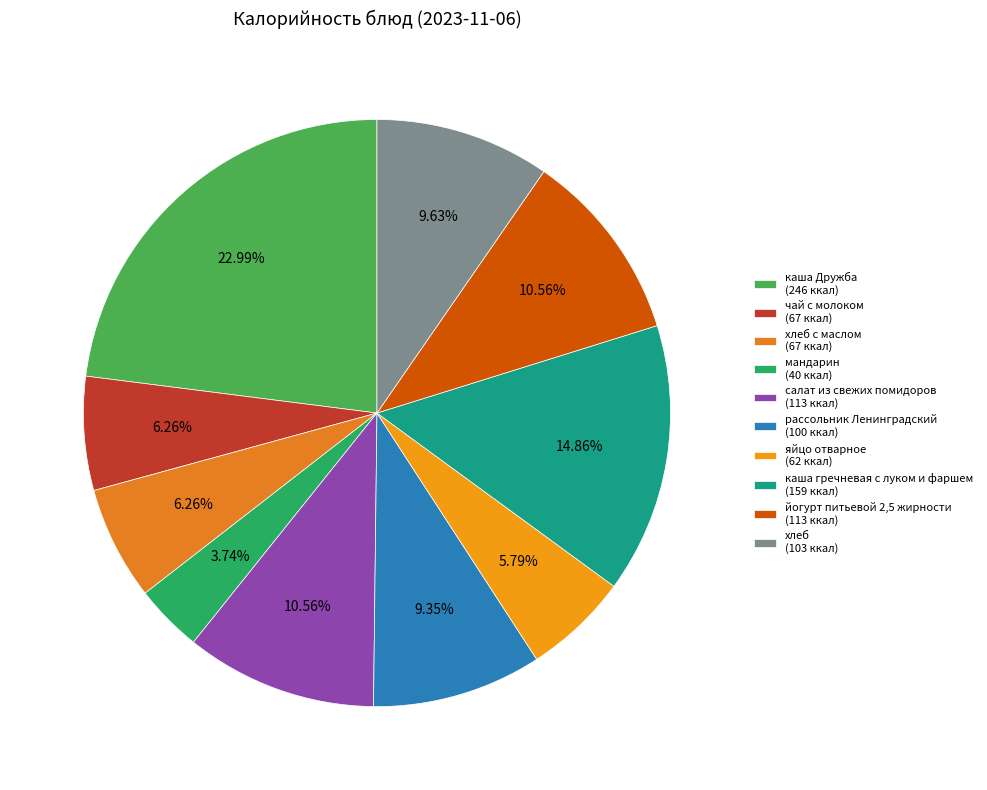

Which slice is the smallest?

мандарин (40 ккал)